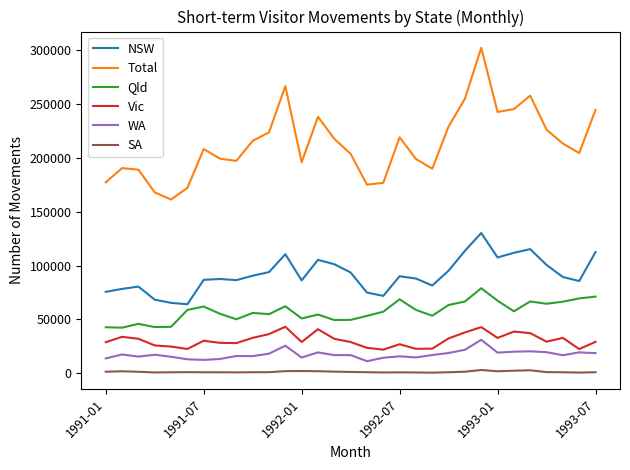

What is the maximum value for Qld?

78940